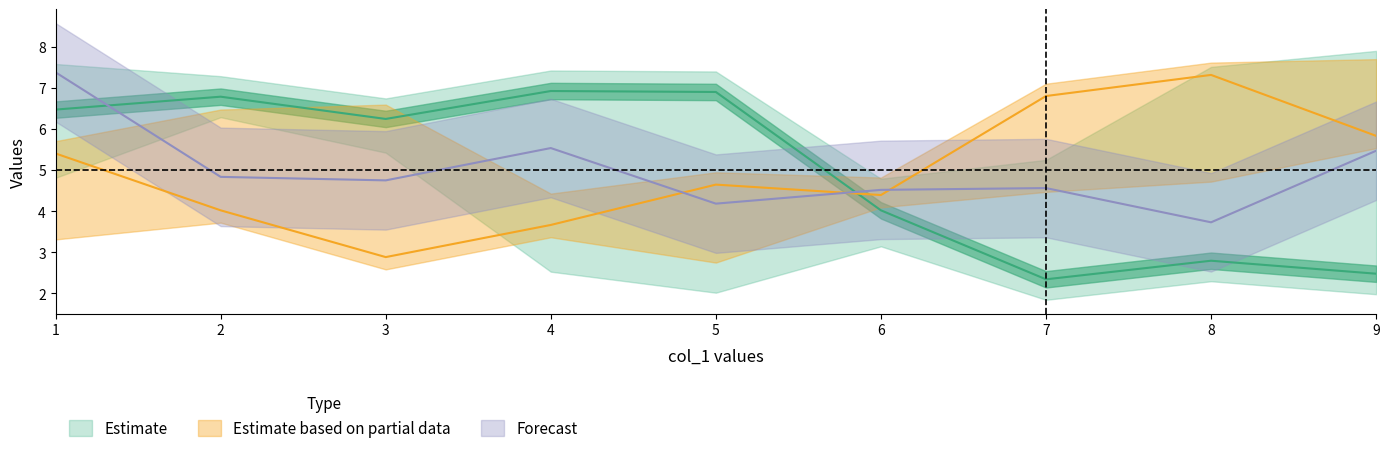

Count the col_6 values in the range 3 to 7.

5